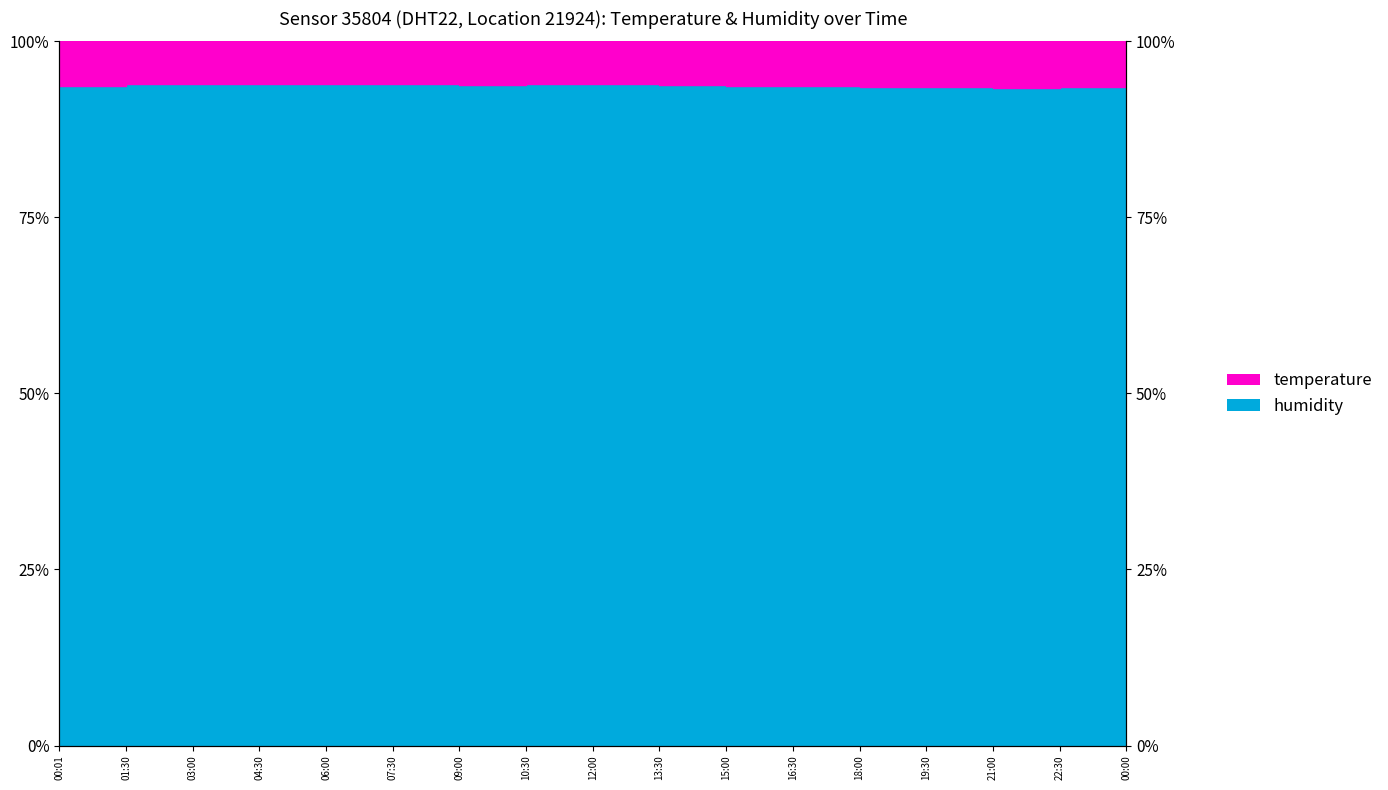

What is the sum of all values?

1593.3